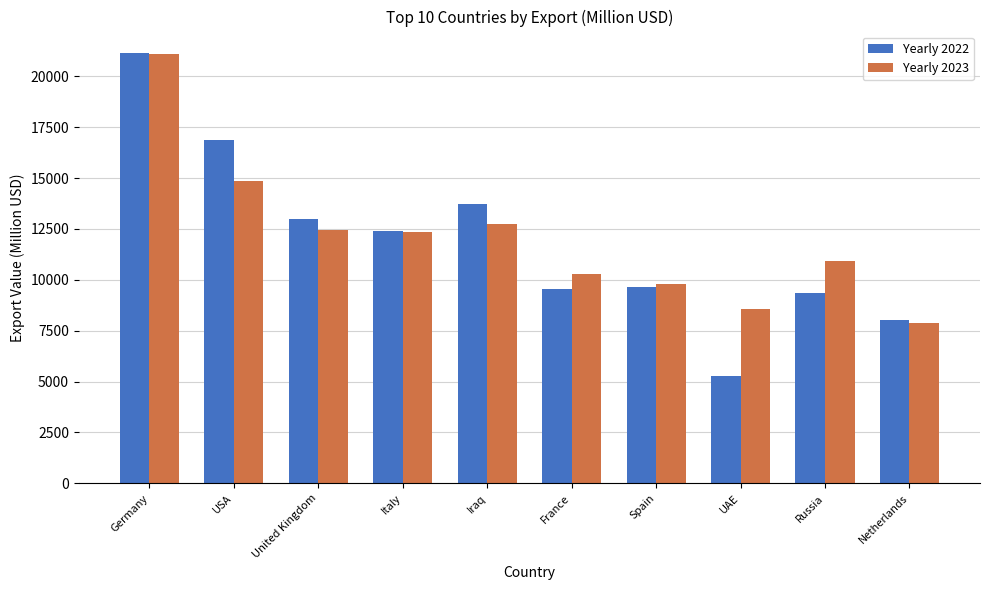

Is the value of Yearly 2022 at Netherlands greater than the value of Yearly 2023 at United Kingdom?

No